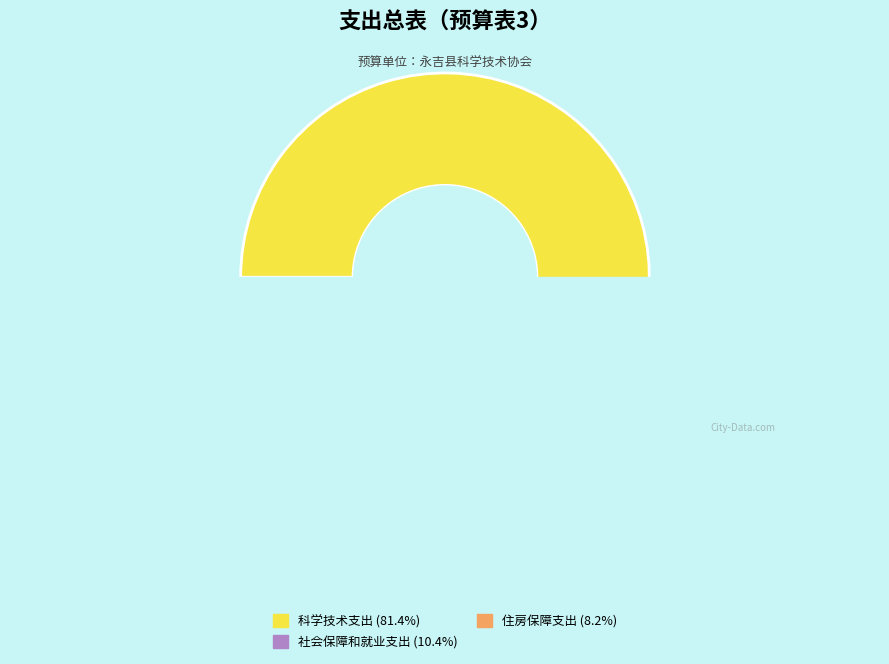

To the nearest percent, what is the average slice percentage?

33%